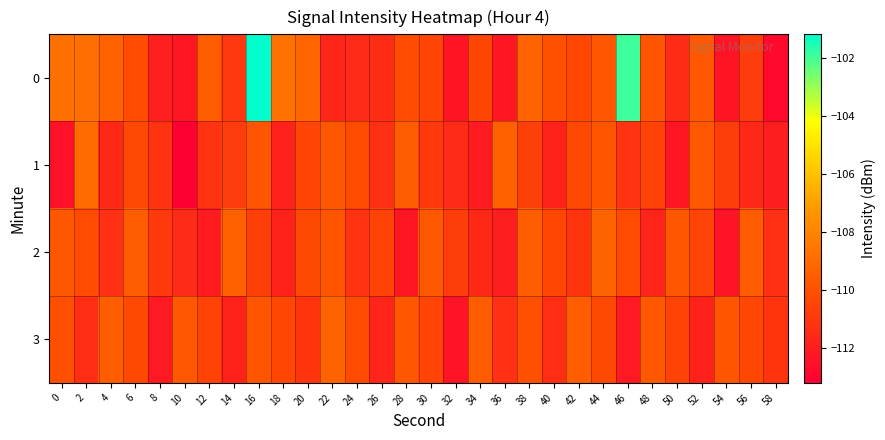

What is the difference between the highest and lowest values at 56?

2.0